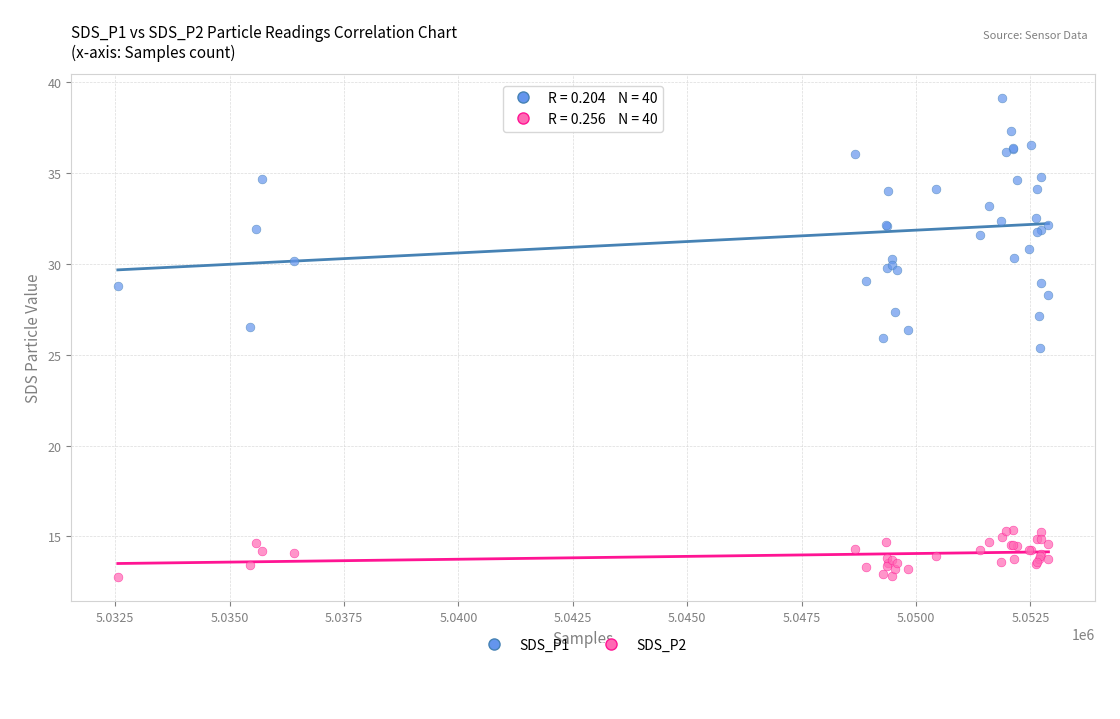

Which series has the widest spread of Y values?

SDS_P1